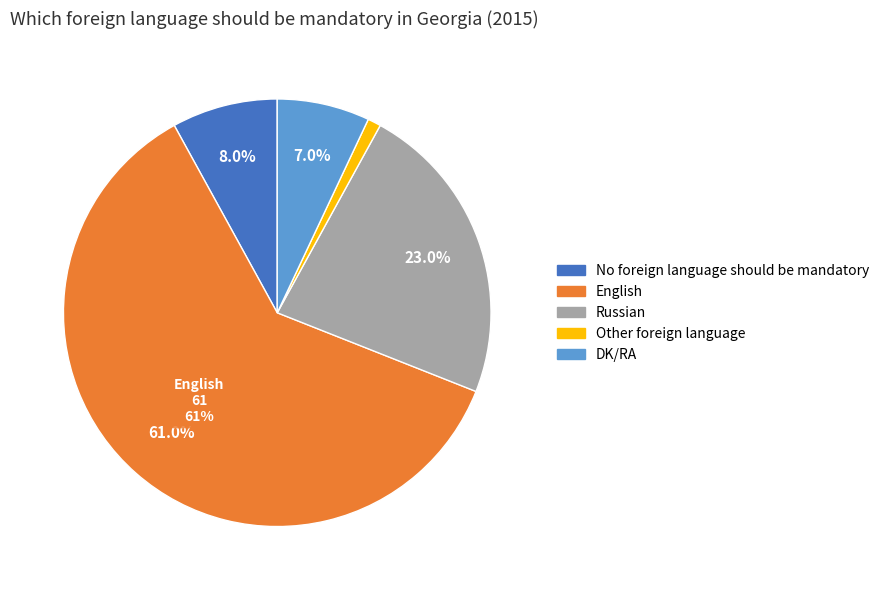

To the nearest percent, what is the difference between the largest and smallest slice percentages?

60%